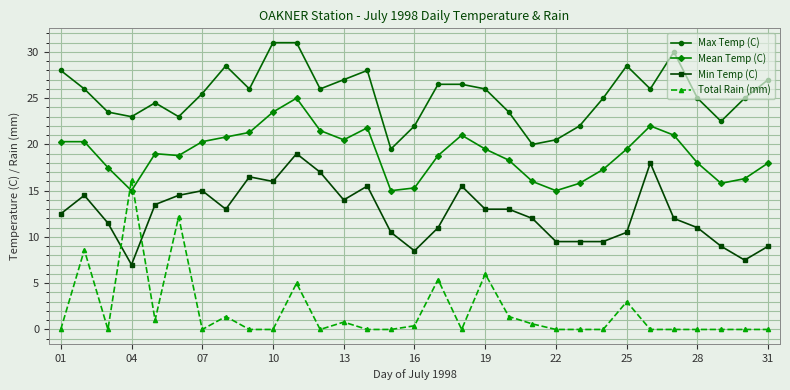

What are all the series names shown in the legend?

Max Temp (C), Mean Temp (C), Min Temp (C), Total Rain (mm)